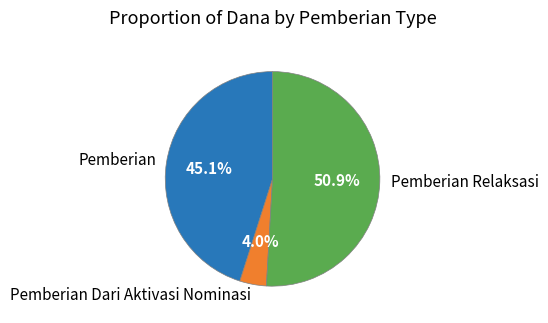

Is there a majority slice in this chart?

Yes